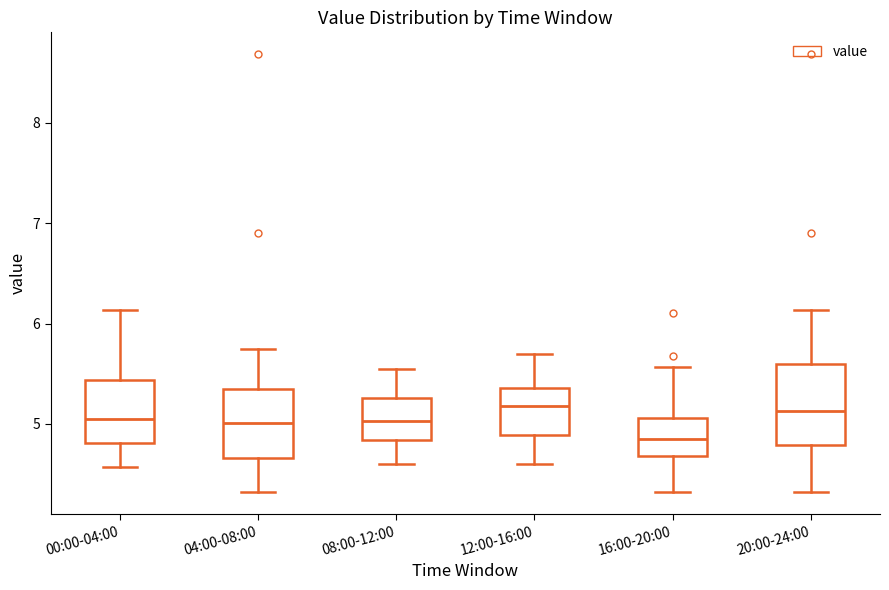

Reading left to right, read every box against the y-axis: the position of its median line, the range the box covers, and the ends of its whiskers. The values are not printed on the chart, so give them approximately, as read against the axis.

00:00-04:00: median 5.1, box 4.8 to 5.4, whiskers 4.6 to 6.1
04:00-08:00: median 5.0, box 4.7 to 5.4, whiskers 4.3 to 5.8
08:00-12:00: median 5.0, box 4.8 to 5.3, whiskers 4.6 to 5.6
12:00-16:00: median 5.2, box 4.9 to 5.4, whiskers 4.6 to 5.7
16:00-20:00: median 4.9, box 4.7 to 5.1, whiskers 4.3 to 5.6
20:00-24:00: median 5.1, box 4.8 to 5.6, whiskers 4.3 to 6.1